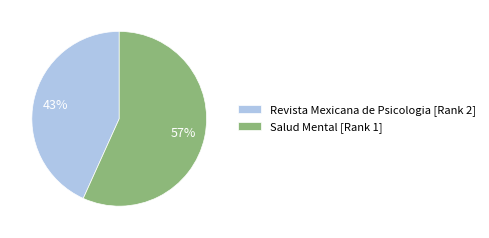

Is it true that Salud Mental [Rank 1] is 57% of the pie?

True